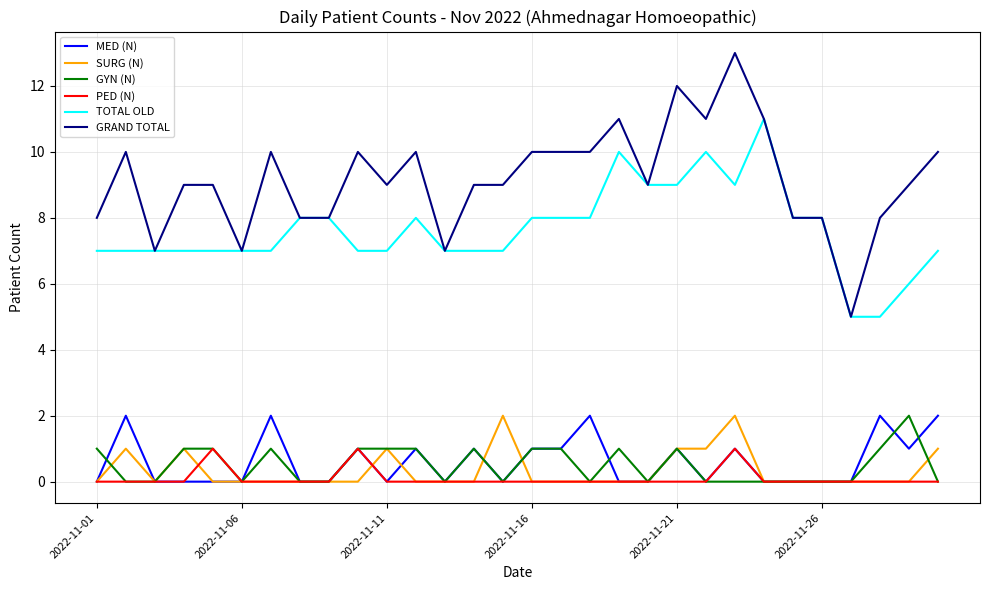

True or false: PED (N) and GRAND TOTAL cross at least once.

False